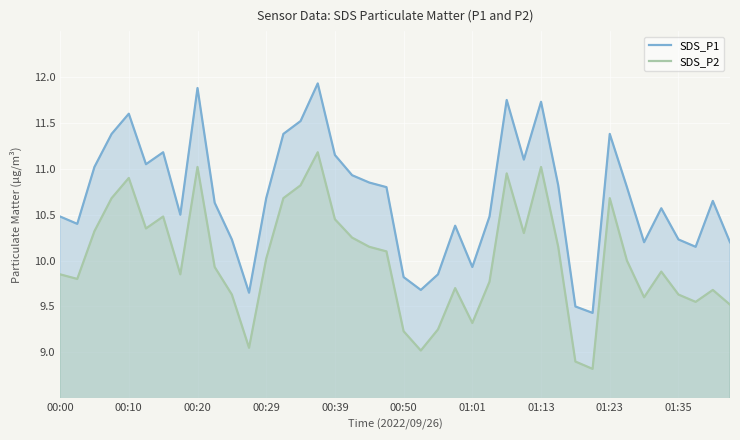

The value of SDS_P2 at 00:29 is 10.0. True or false?

True